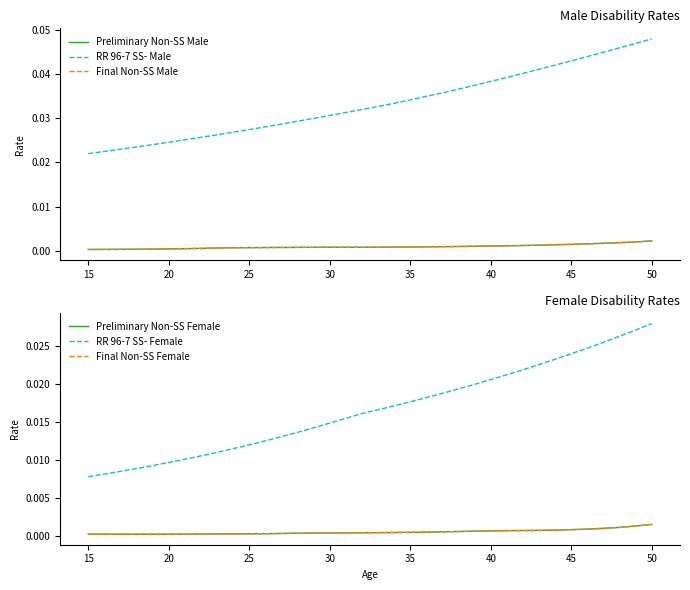

True or false: RR 96-7 SS- Male has more than 1 interior local peaks.

False